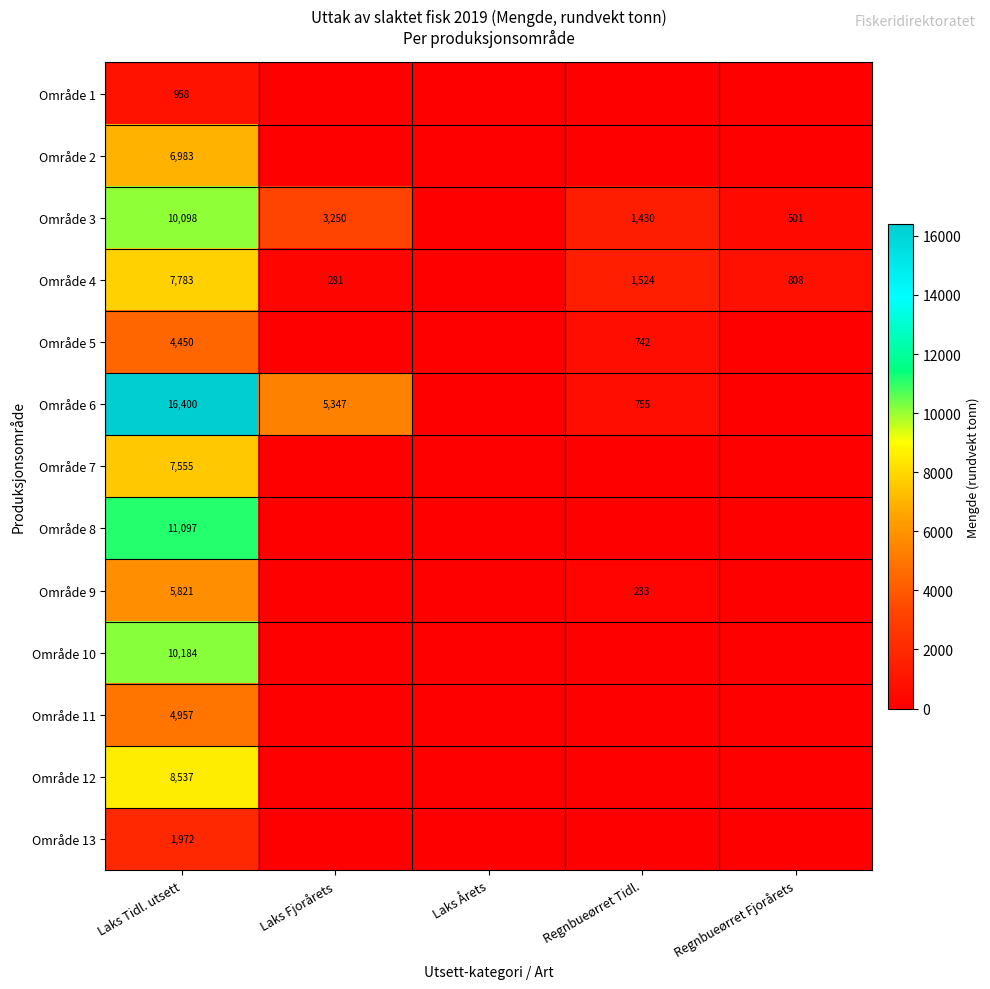

What is the total value across all series at Laks Fjorårets?

8877.3